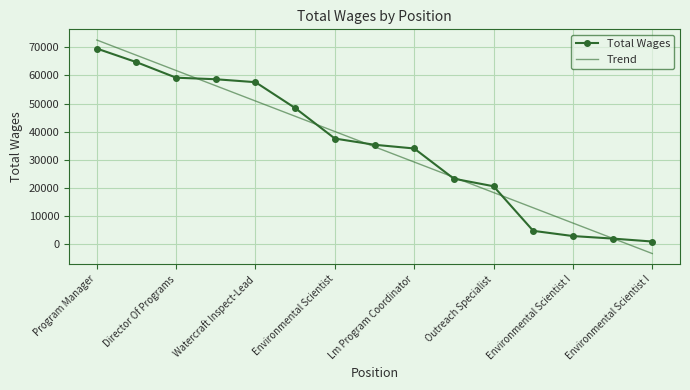

What is the maximum value for Trend?

72599.2